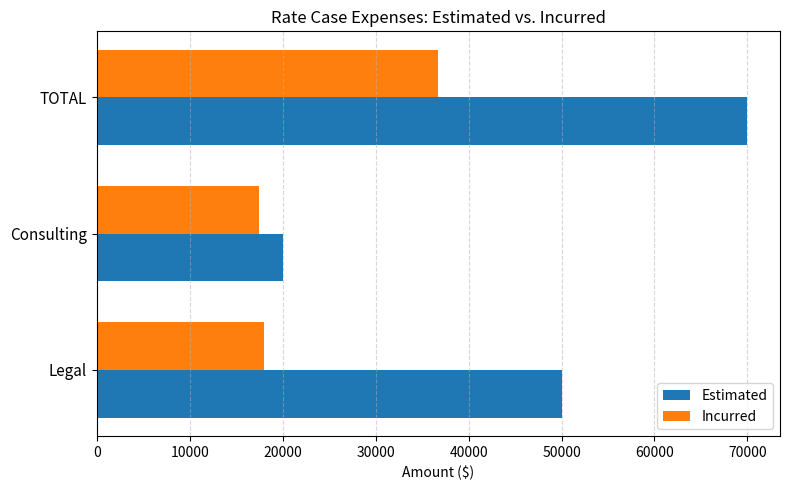

The Incurred series shows 24436.8 at Consulting. True or false?

False